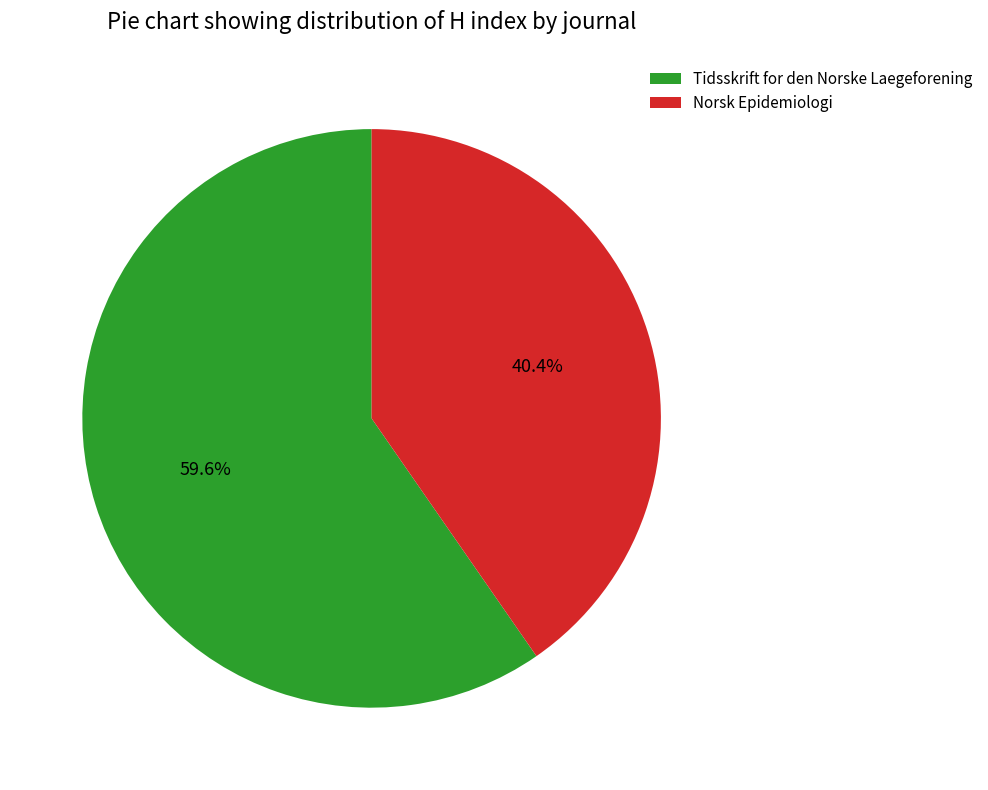

To the nearest percent, what is the difference between the Norsk Epidemiologi and Tidsskrift for den Norske Laegeforening slice percentages?

19%